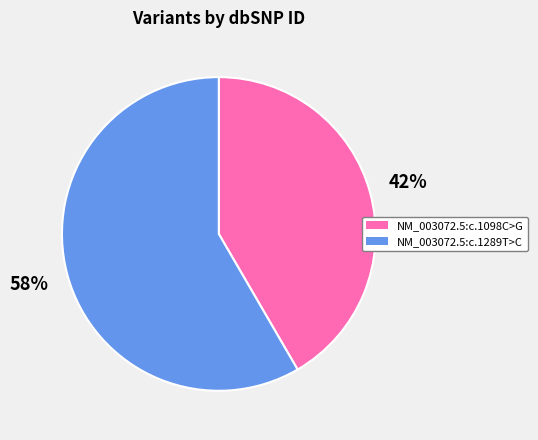

What is the smallest slice in the pie chart?

NM_003072.5:c.1098C>G